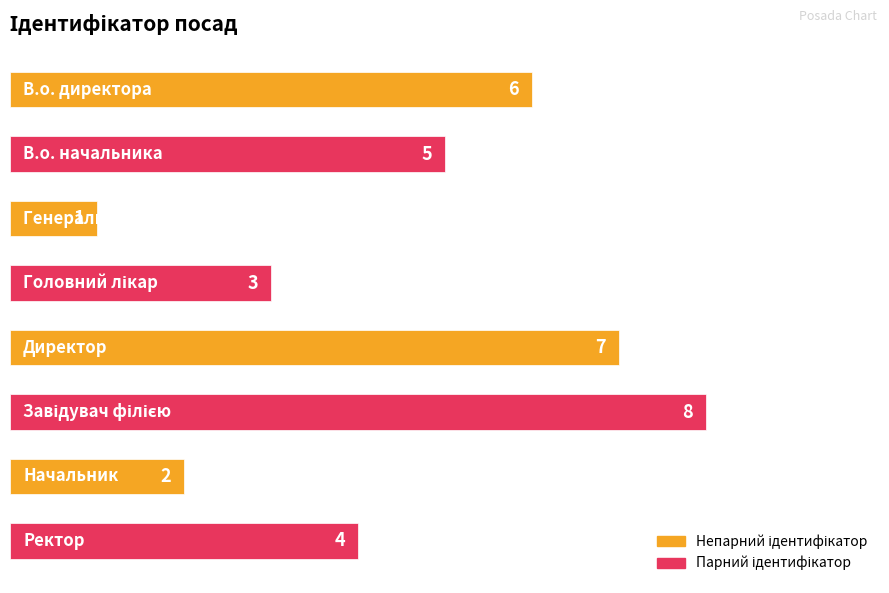

How many data points are less than 5?

4